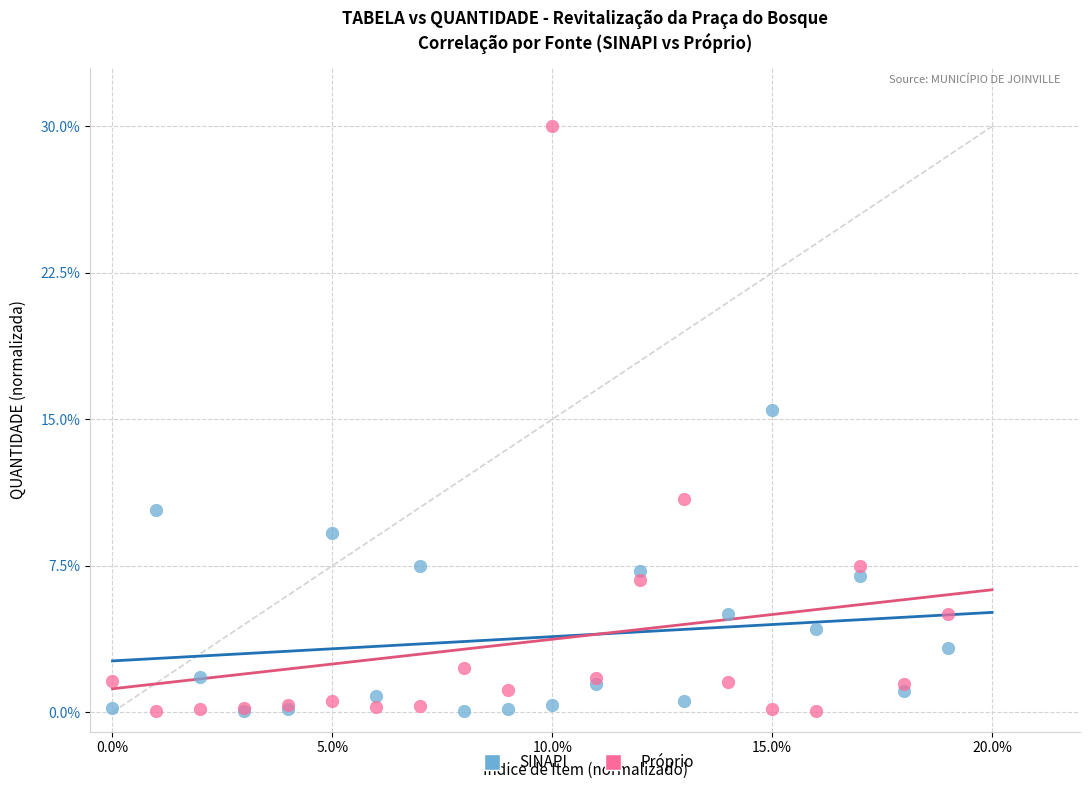

Across all series, what Y value is closest to 15?

15.5